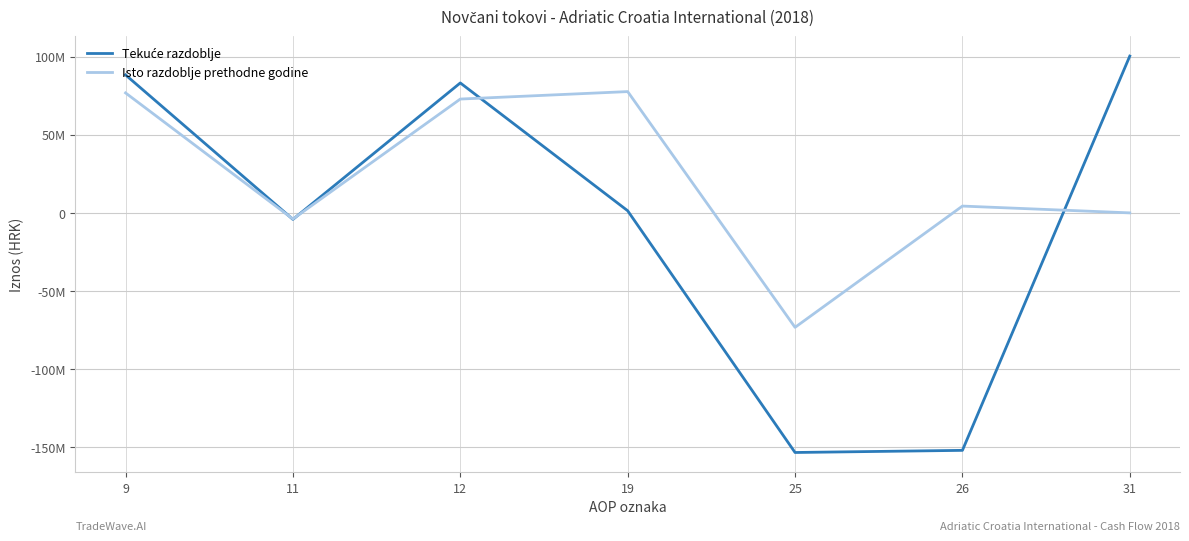

Is it true that Tekuće razdoblje equals 100273659 at 31?

True